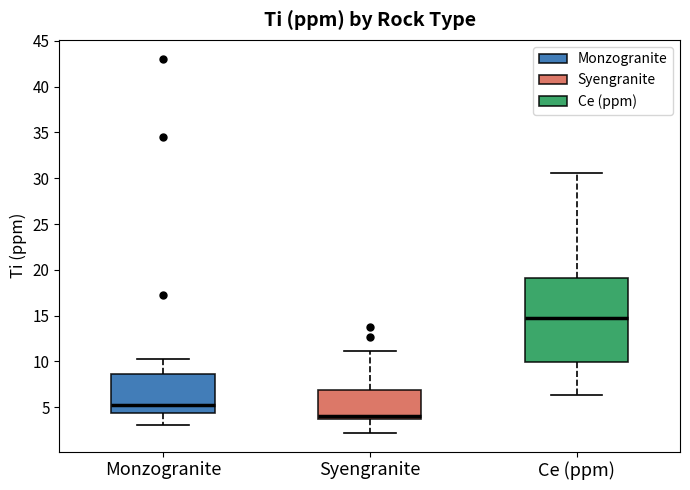

Reading left to right, read every box against the y-axis: the position of its median line, the range the box covers, and the ends of its whiskers. The values are not printed on the chart, so give them approximately, as read against the axis.

Monzogranite: median 5.5, box 4.5 to 8.5, whiskers 3.0 to 10.5
Syengranite: median 4.0, box 3.5 to 7.0, whiskers 2.0 to 11.0
Ce (ppm): median 15.0, box 10.0 to 19.0, whiskers 6.5 to 30.5